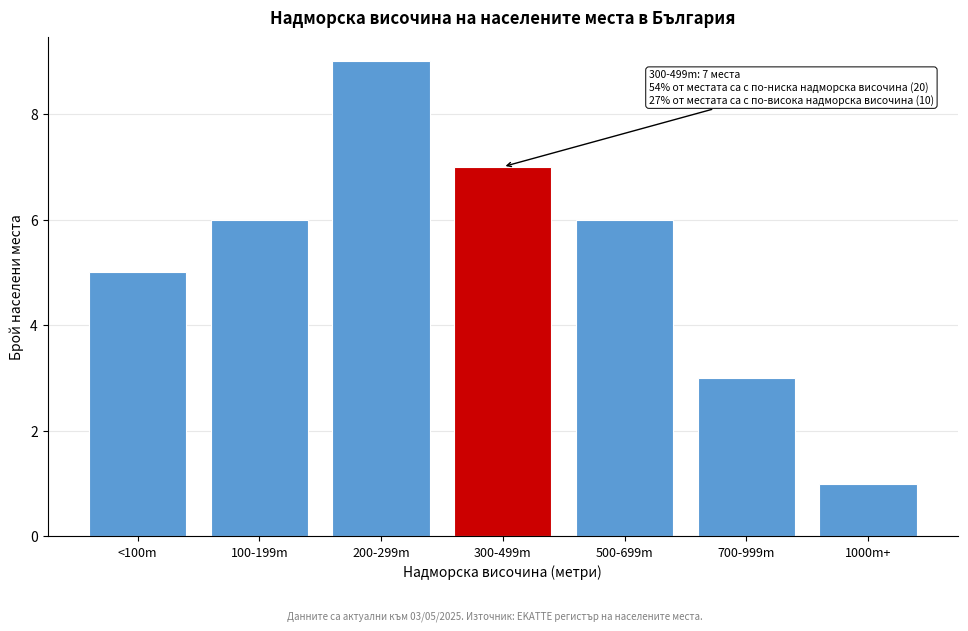

Reading left to right, list all the values displayed in this chart.

5	6	9	7	6	3	1